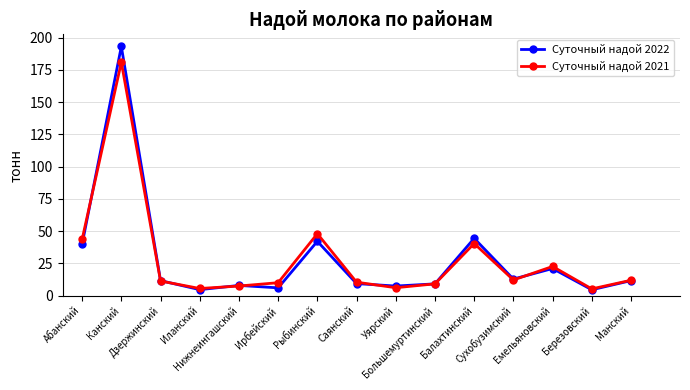

Reading right to left, list all the values displayed in this chart.

Суточный надой 2022: Манский=11.6	Березовский=4.5	Емельяновский=21.0	Сухобузимский=12.8	Балахтинский=44.4	Большемуртинский=9.1	Уярский=7.4	Саянский=9.3	Рыбинский=42.1	Ирбейский=6.0	Нижнеингашский=7.9	Иланский=4.6	Дзержинский=11.6	Канский=193.2	Абанский=39.9
Суточный надой 2021: Манский=11.9	Березовский=5.2	Емельяновский=22.6	Сухобузимский=12.1	Балахтинский=40.4	Большемуртинский=9.1	Уярский=6.1	Саянский=10.4	Рыбинский=48.0	Ирбейский=10.0	Нижнеингашский=7.4	Иланский=5.5	Дзержинский=11.3	Канский=181.0	Абанский=43.6